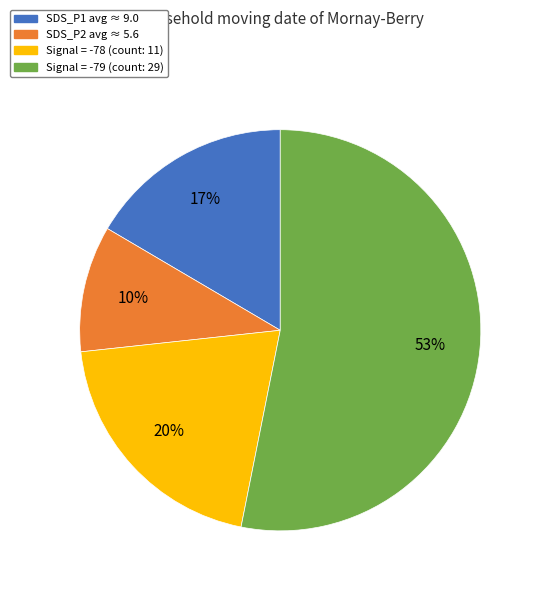

To the nearest percent, what is the average slice percentage?

25%